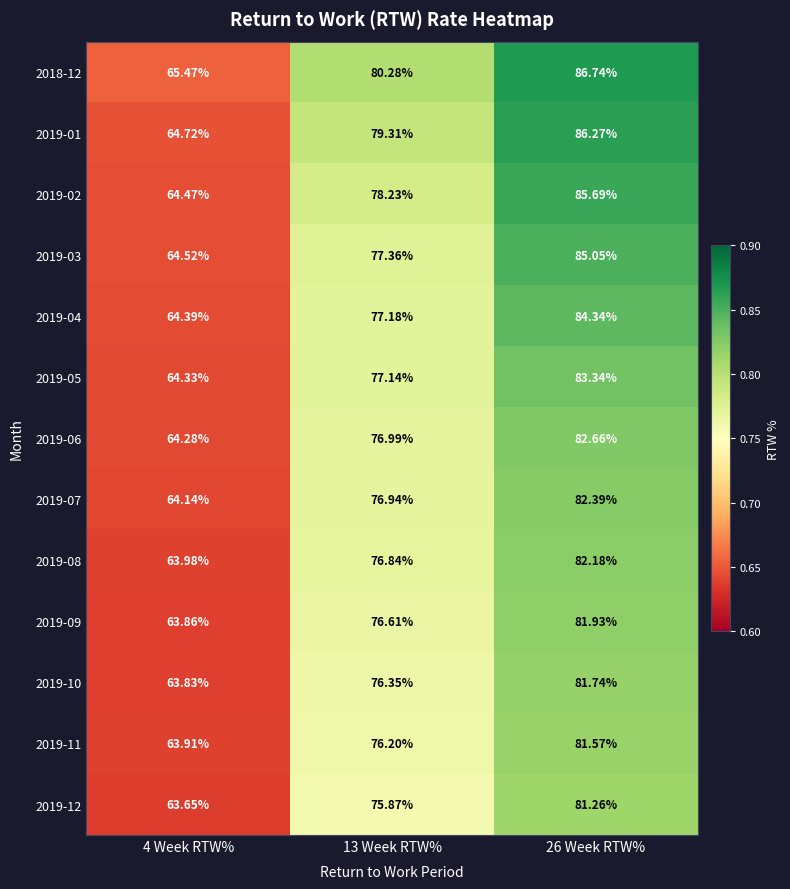

Is the value of 2019-05 at 13 Week RTW% greater than the value of 2019-04 at 13 Week RTW%?

No